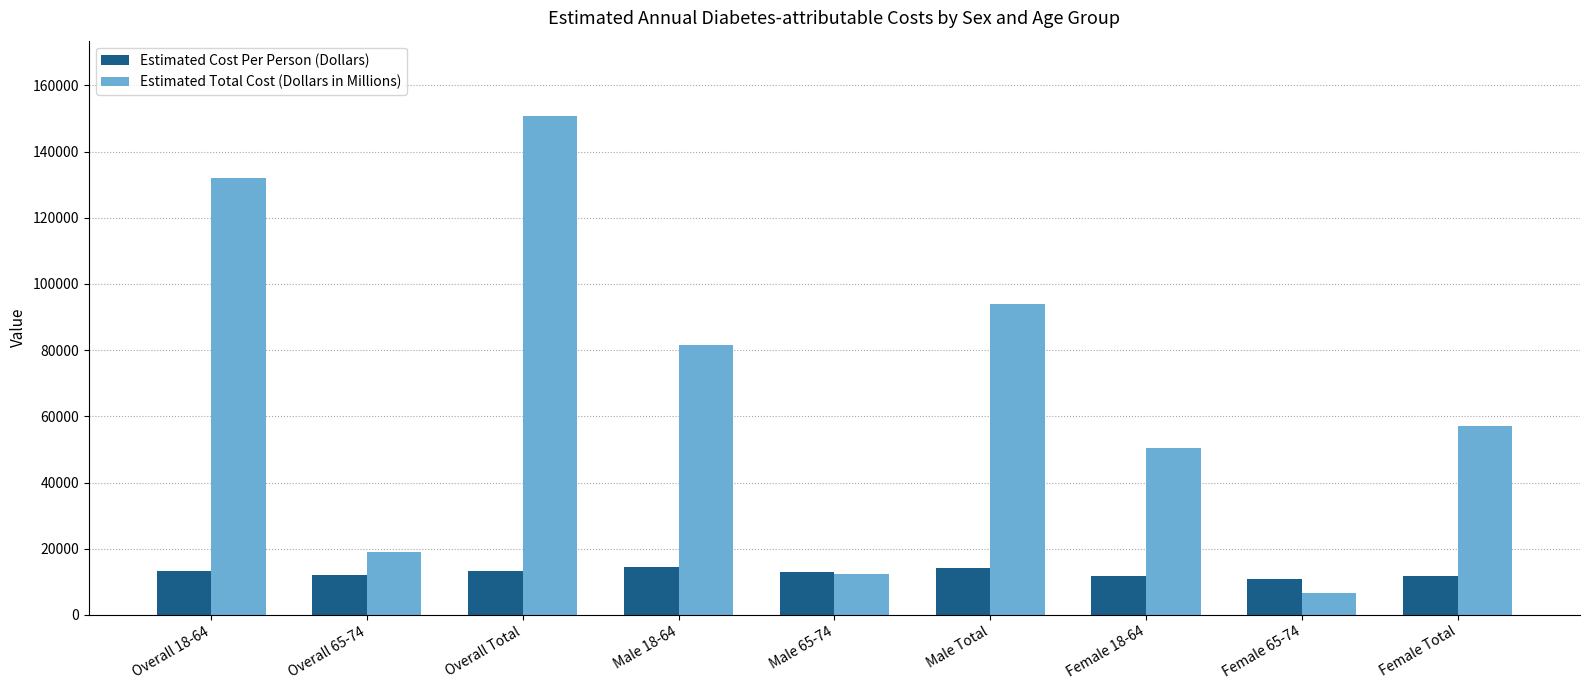

What is the maximum value shown in the chart?

150876.5